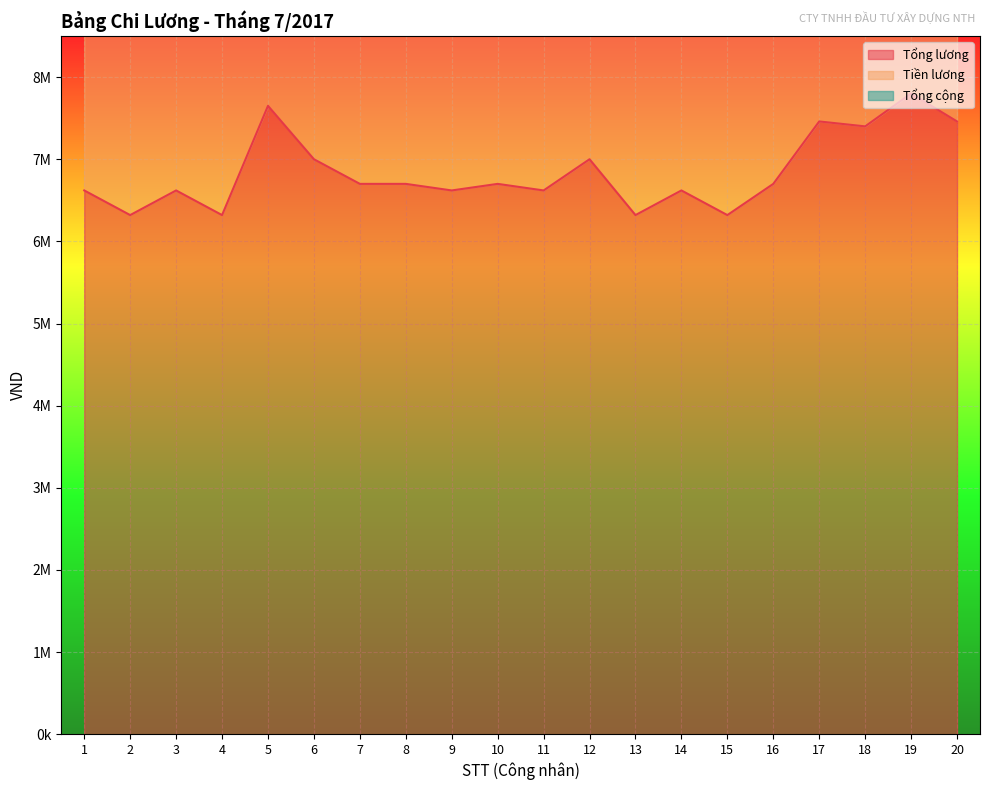

What is the sum of the Tiền lương values at 2 and 16?

20240000